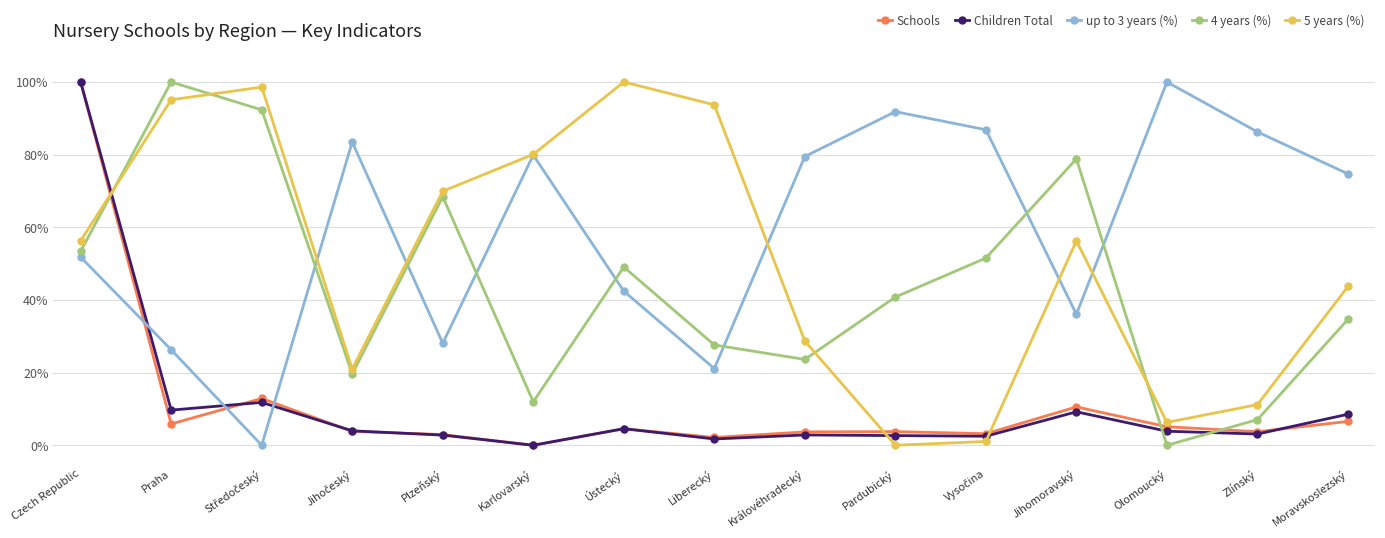

What is the approximate value of Children Total at Moravskoslezský?

8.5